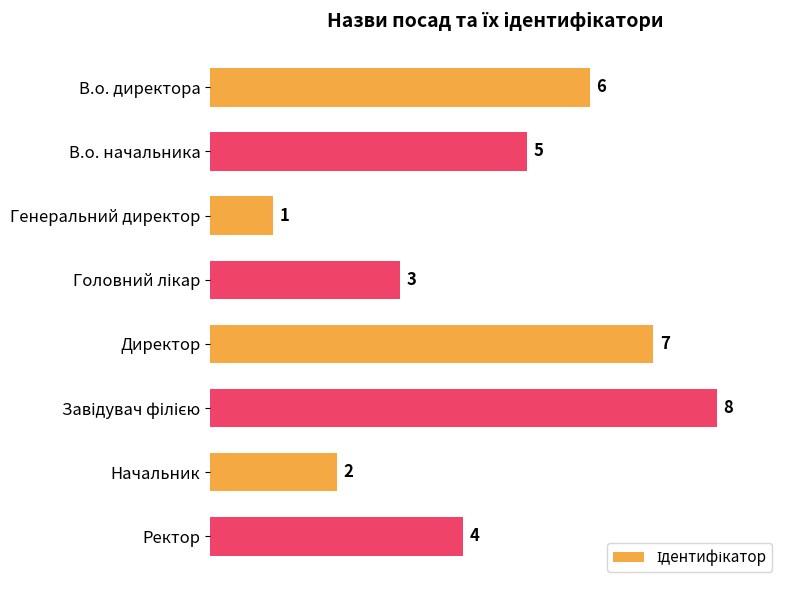

What is the sum of all values?

36